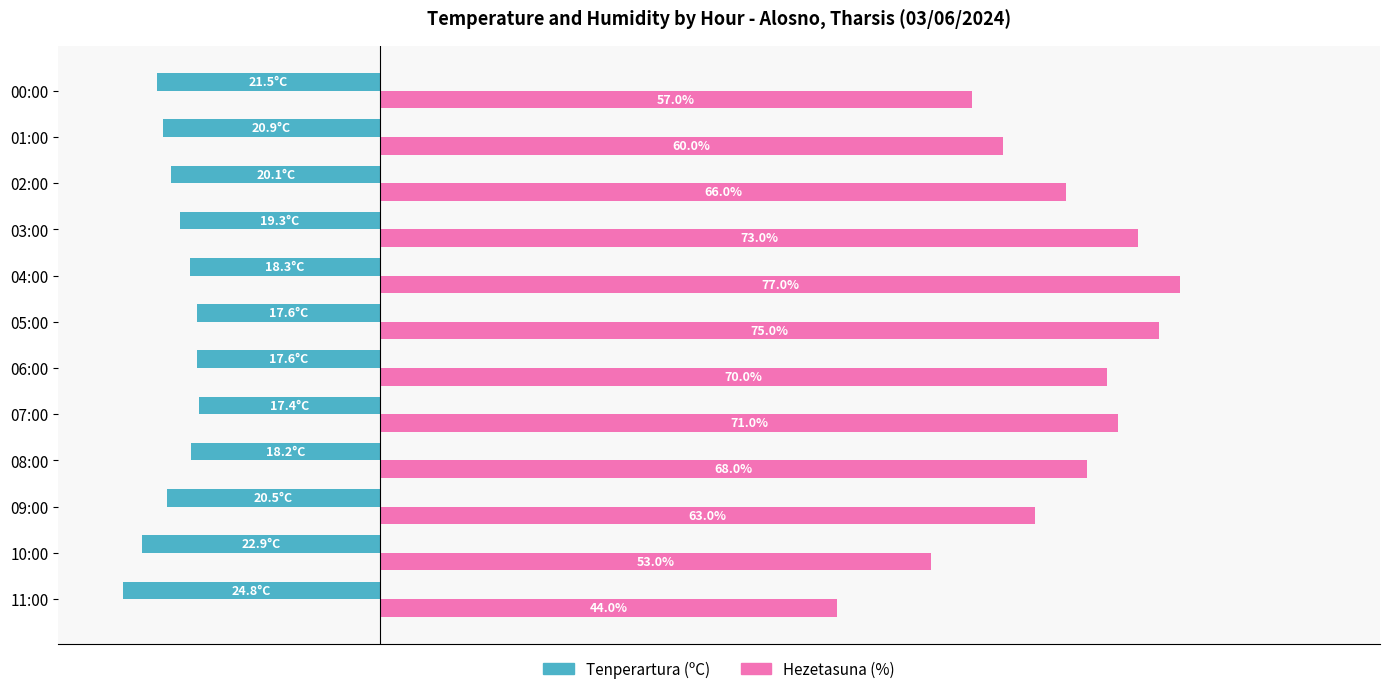

Which series has the largest range (max minus min)?

Hezetasuna (%)